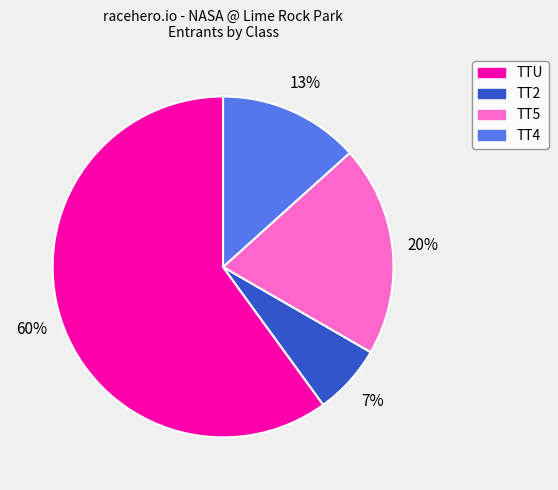

True or false: TT5 accounts for 20% of the total.

True